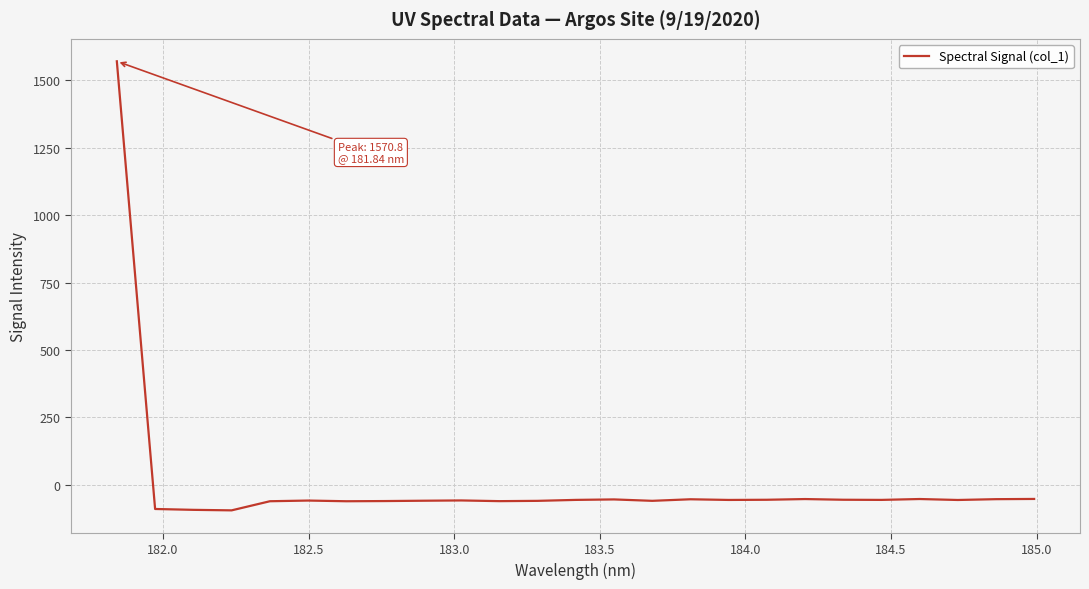

What is the smallest value displayed?

-95.2